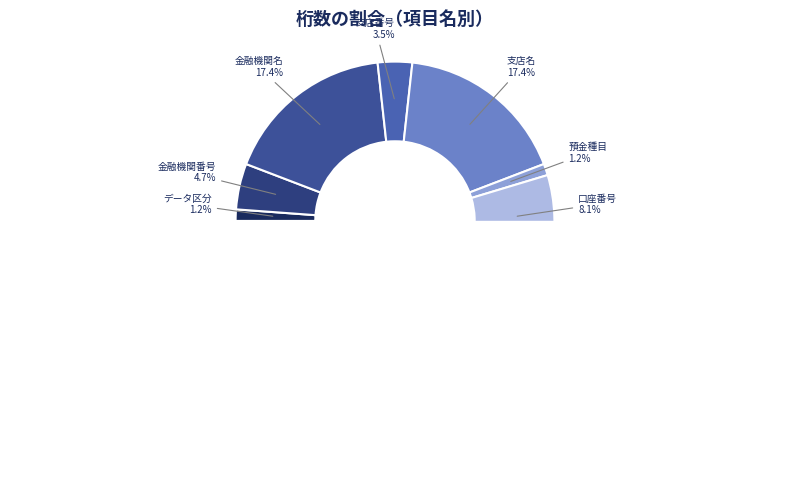

How many segments does this pie chart have?

9